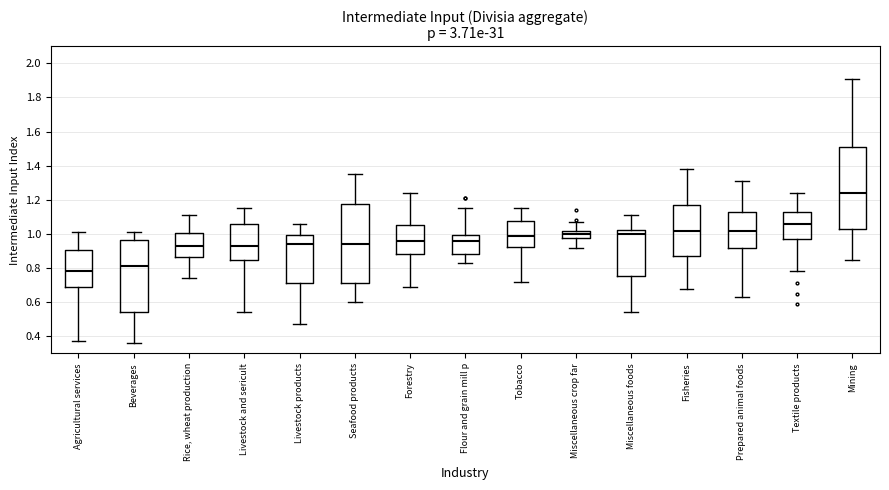

Reading left to right, transcribe this box plot: for each box, give where its median line is, the range the box spans, and where its two whiskers end, as read against the y-axis. The values are not printed on the chart, so give them approximately, as read against the axis.

Agricultural services: median 0.78, box 0.70 to 0.90, whiskers 0.38 to 1.02
Beverages: median 0.82, box 0.54 to 0.96, whiskers 0.36 to 1.02
Rice, wheat production: median 0.94, box 0.86 to 1.00, whiskers 0.74 to 1.12
Livestock and sericult: median 0.94, box 0.84 to 1.06, whiskers 0.54 to 1.16
Livestock products: median 0.94, box 0.72 to 1.00, whiskers 0.48 to 1.06
Seafood products: median 0.94, box 0.72 to 1.18, whiskers 0.60 to 1.36
Forestry: median 0.96, box 0.88 to 1.06, whiskers 0.70 to 1.24
Flour and grain mill p: median 0.96, box 0.88 to 1.00, whiskers 0.84 to 1.16
Tobacco: median 1.00, box 0.92 to 1.08, whiskers 0.72 to 1.16
Miscellaneous crop far: median 1.00, box 0.98 to 1.02, whiskers 0.92 to 1.08
Miscellaneous foods: median 1.00, box 0.76 to 1.02, whiskers 0.54 to 1.12
Fisheries: median 1.02, box 0.88 to 1.18, whiskers 0.68 to 1.38
Prepared animal foods: median 1.02, box 0.92 to 1.14, whiskers 0.64 to 1.32
Textile products: median 1.06, box 0.98 to 1.14, whiskers 0.78 to 1.24
Mining: median 1.24, box 1.04 to 1.52, whiskers 0.86 to 1.92